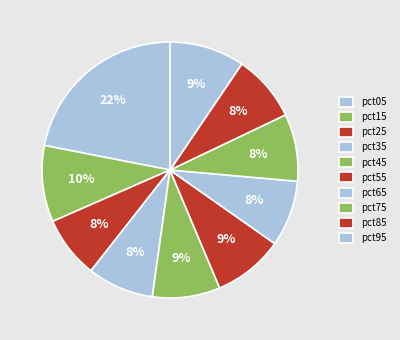

What is the change in value from pct15 to pct75?

-0.1